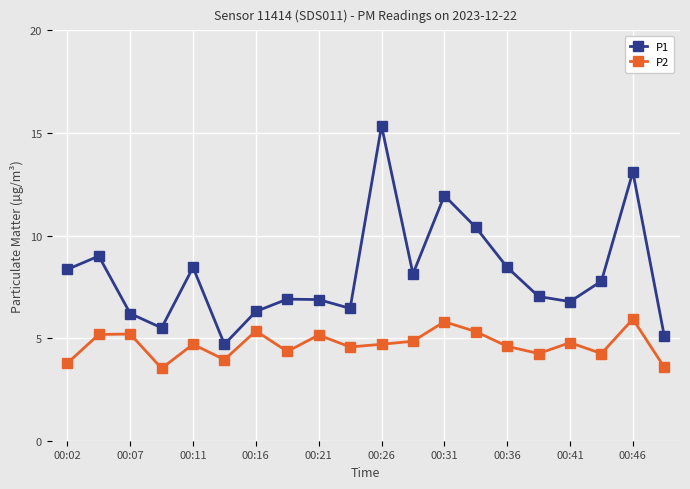

Does the chart display data point markers on the line(s)?

Yes